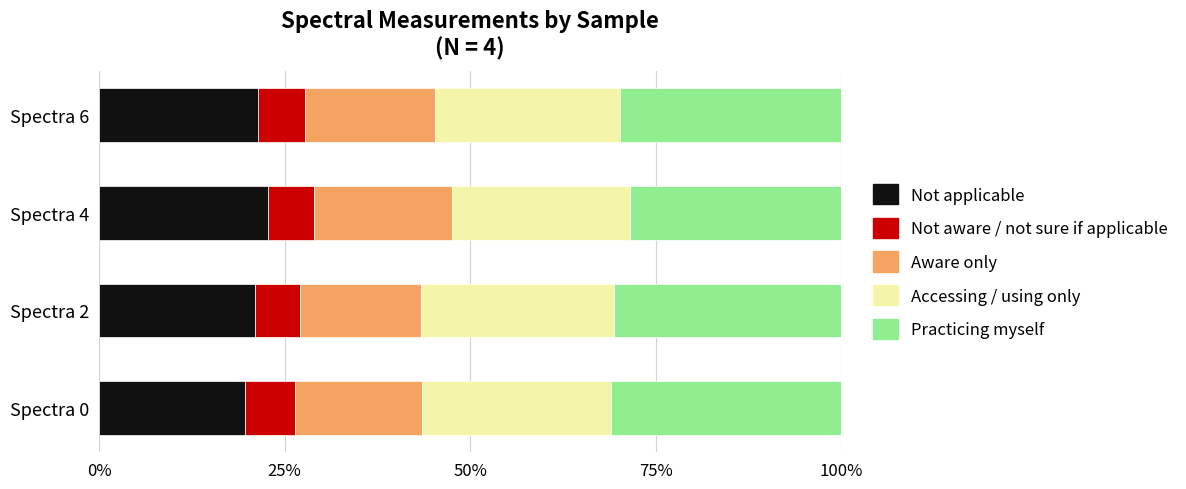

What is the maximum value for Not applicable?

22.8